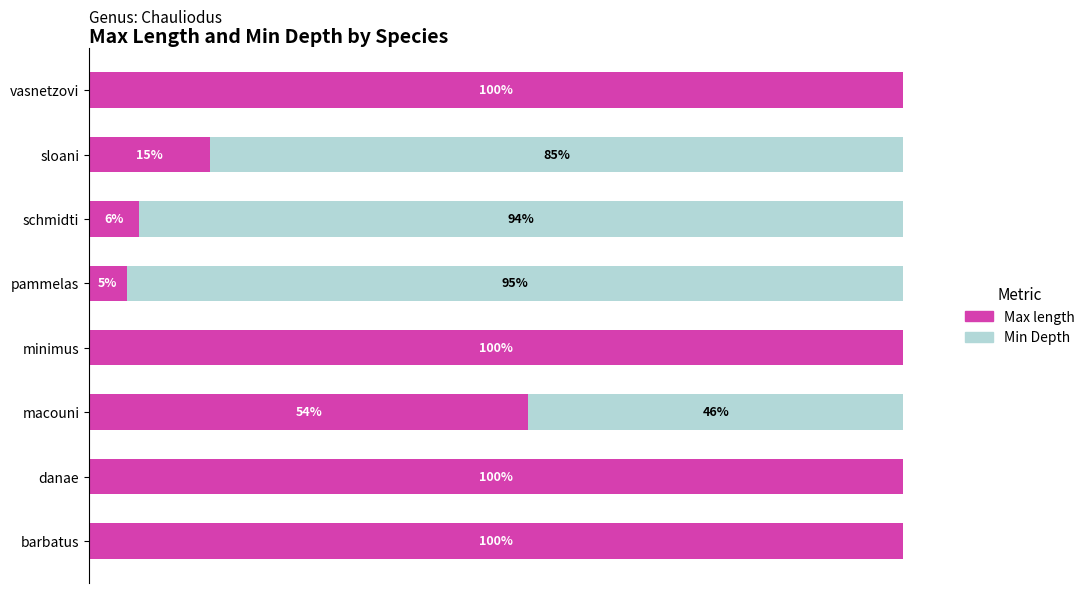

Where is Max length nearest to the value 52?

macouni